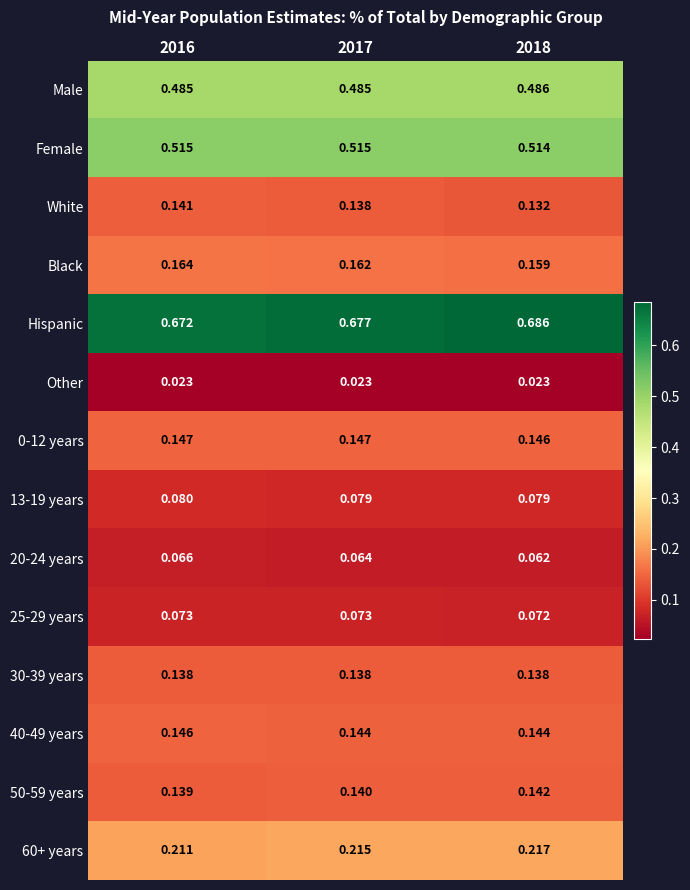

Which series changed the most between 2016 and 2017?

Hispanic